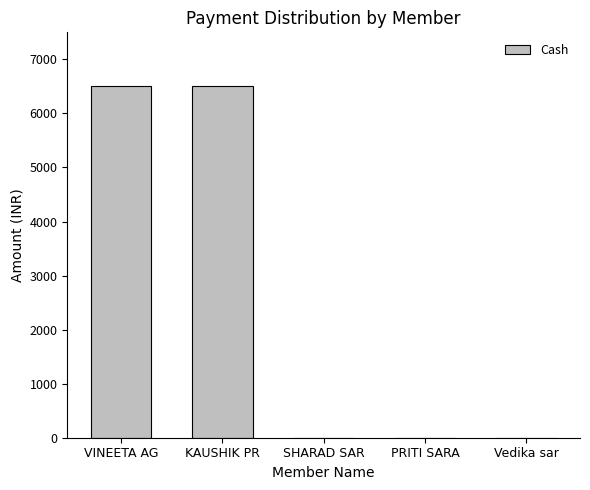

What is the change in value from KAUSHIK PR to PRITI SARA?

-6499